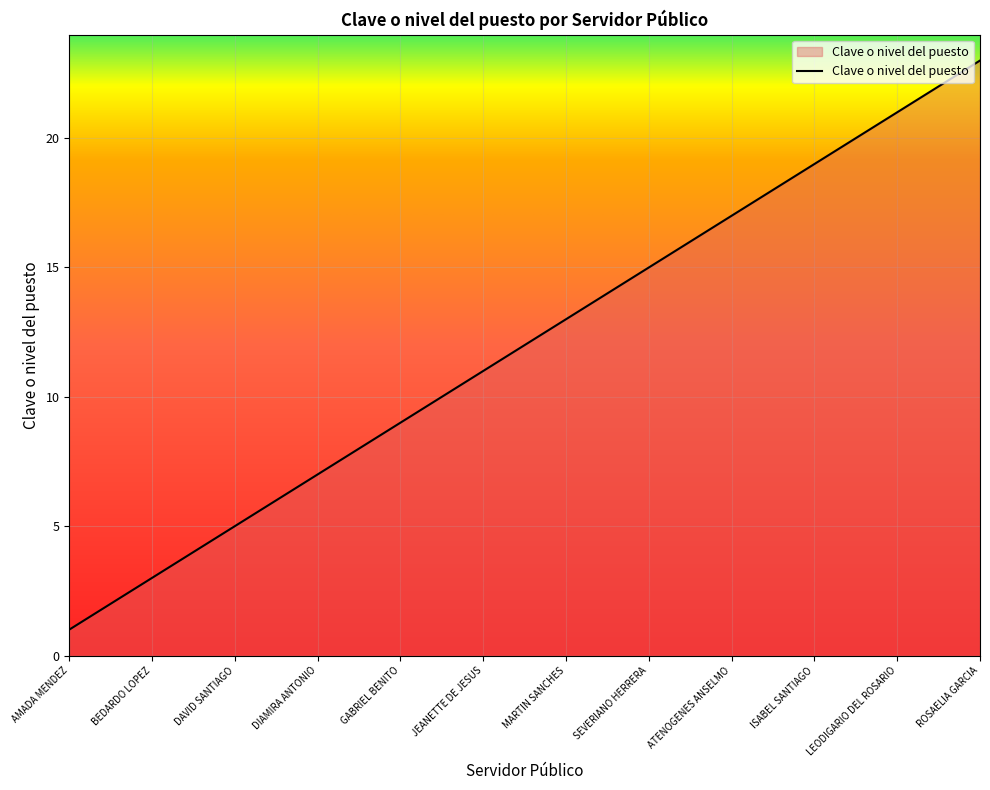

What is the difference between the maximum and minimum values?

22